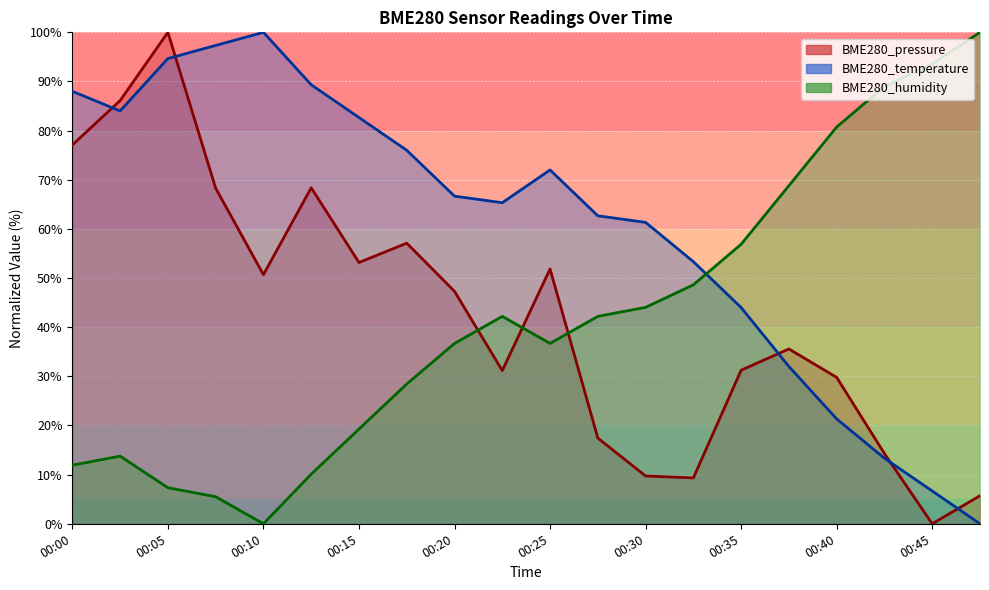

What is the difference between the maximum and second lowest values in the BME280_temperature series?

93.3